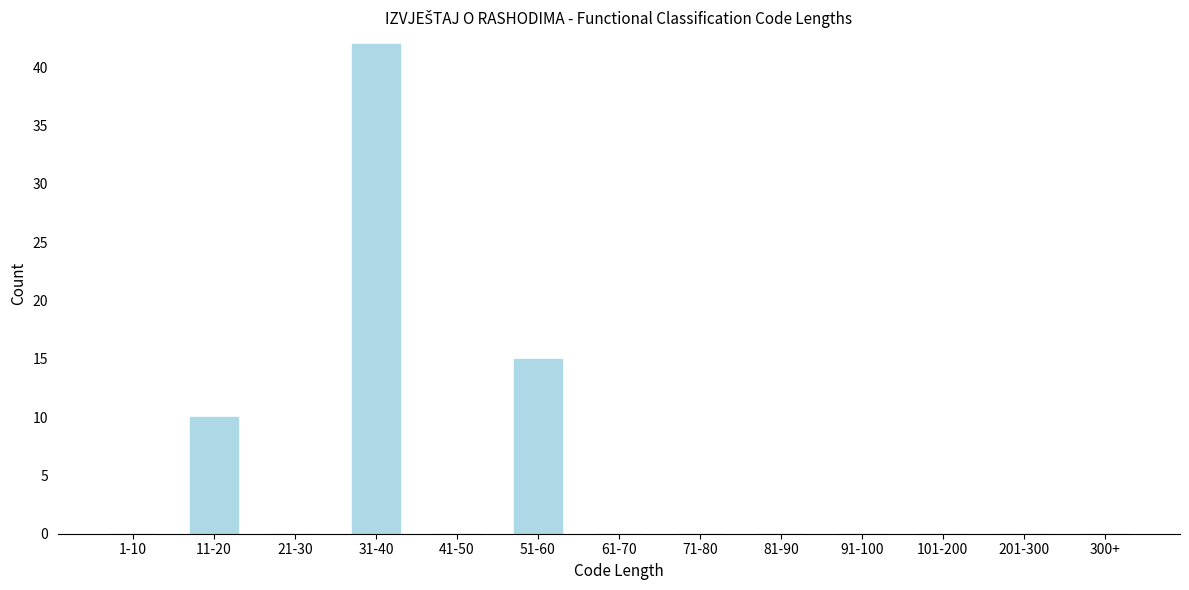

Reading right to left, extract all data points from this chart.

300+=0	201-300=0	101-200=0	91-100=0	81-90=0	71-80=0	61-70=0	51-60=15	41-50=0	31-40=42	21-30=0	11-20=10	1-10=0